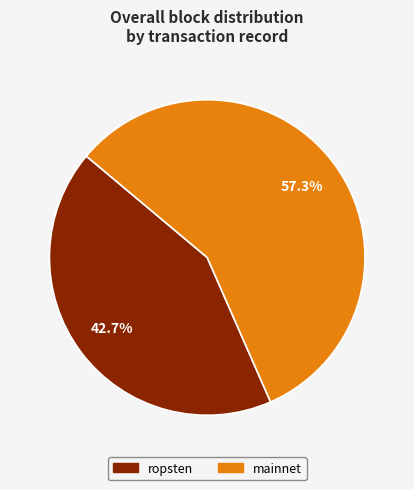

What is the total percentage of ropsten and mainnet?

100.0%